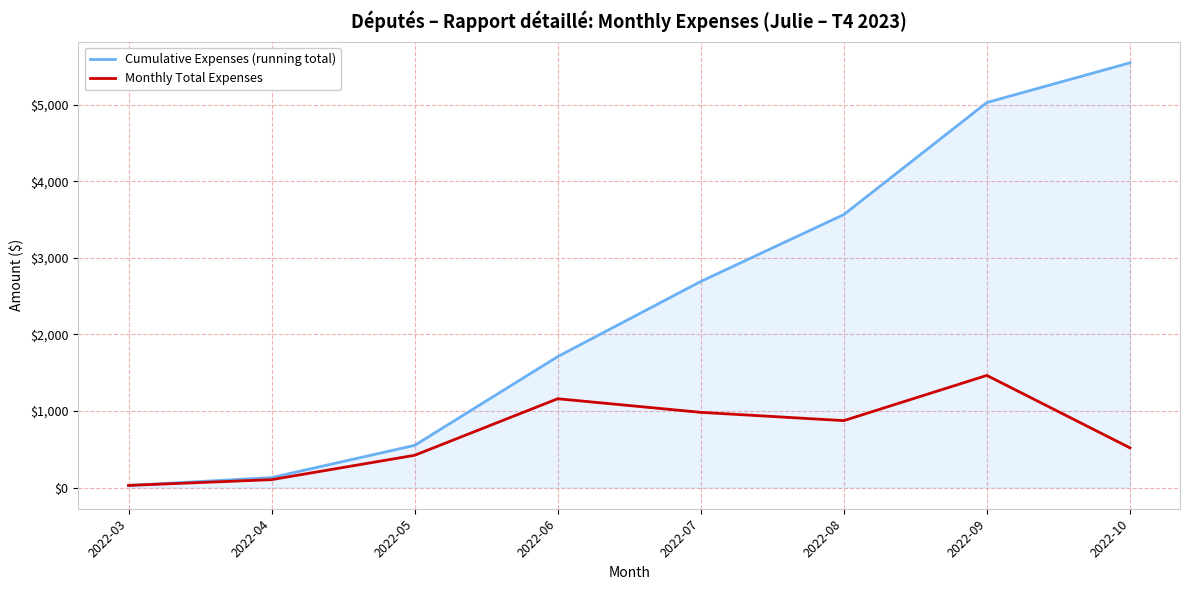

List the series in order of their overall mean, highest first.

Cumulative Expenses (running total), Monthly Total Expenses